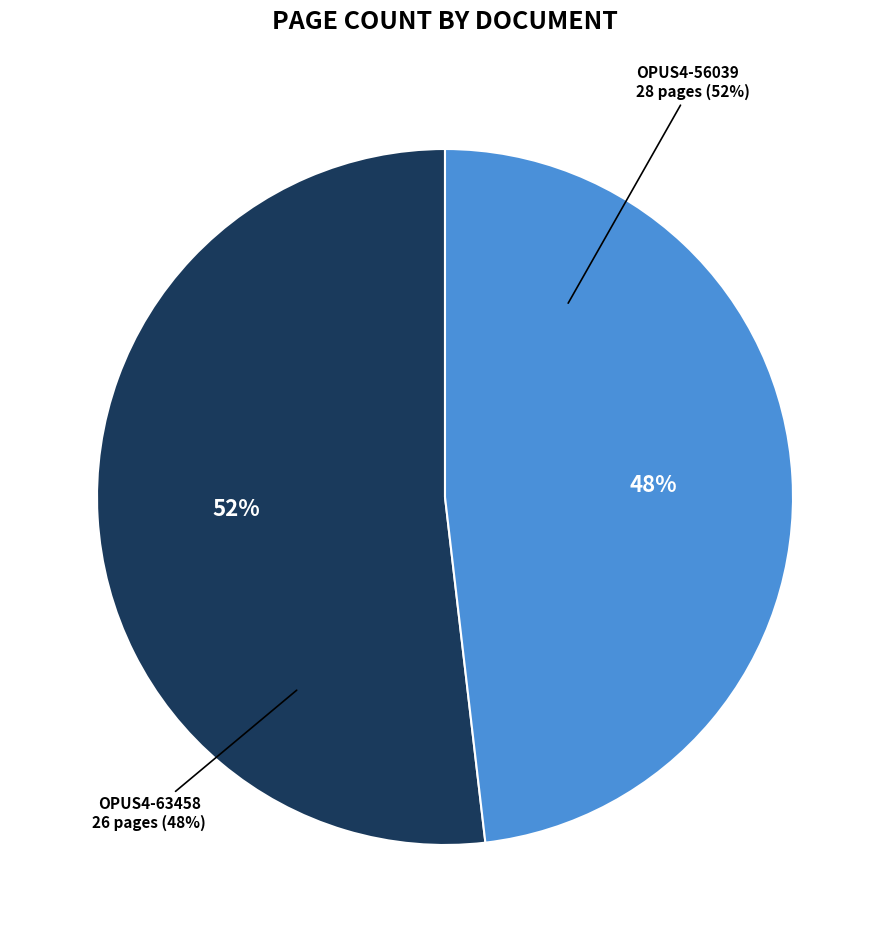

Does OPUS4-56039 account for over 50% of the chart?

Yes